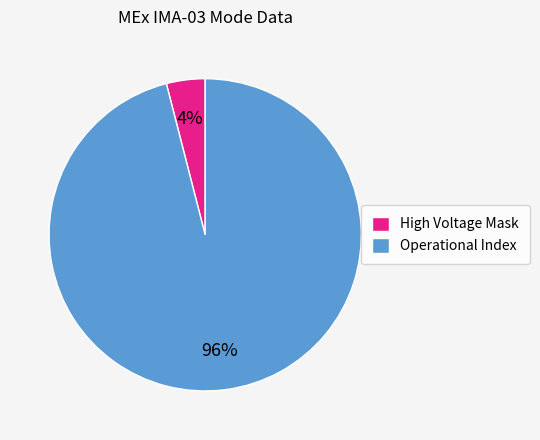

Rank the categories by value from lowest to highest.

High Voltage Mask, Operational Index